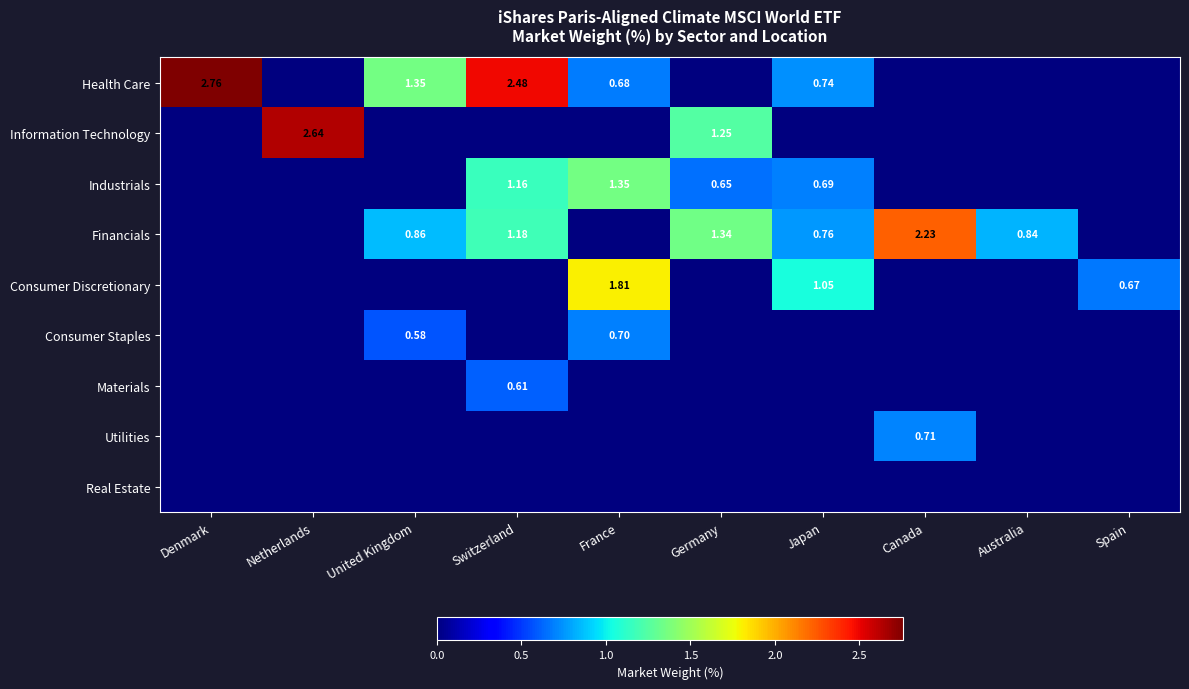

Which series has the largest range (max minus min)?

Health Care